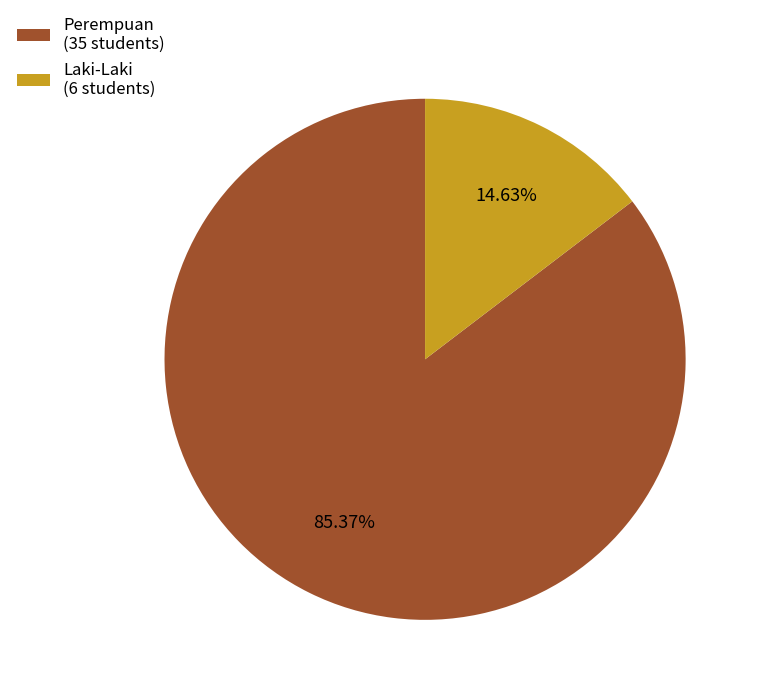

Is there a majority slice in this chart?

Yes